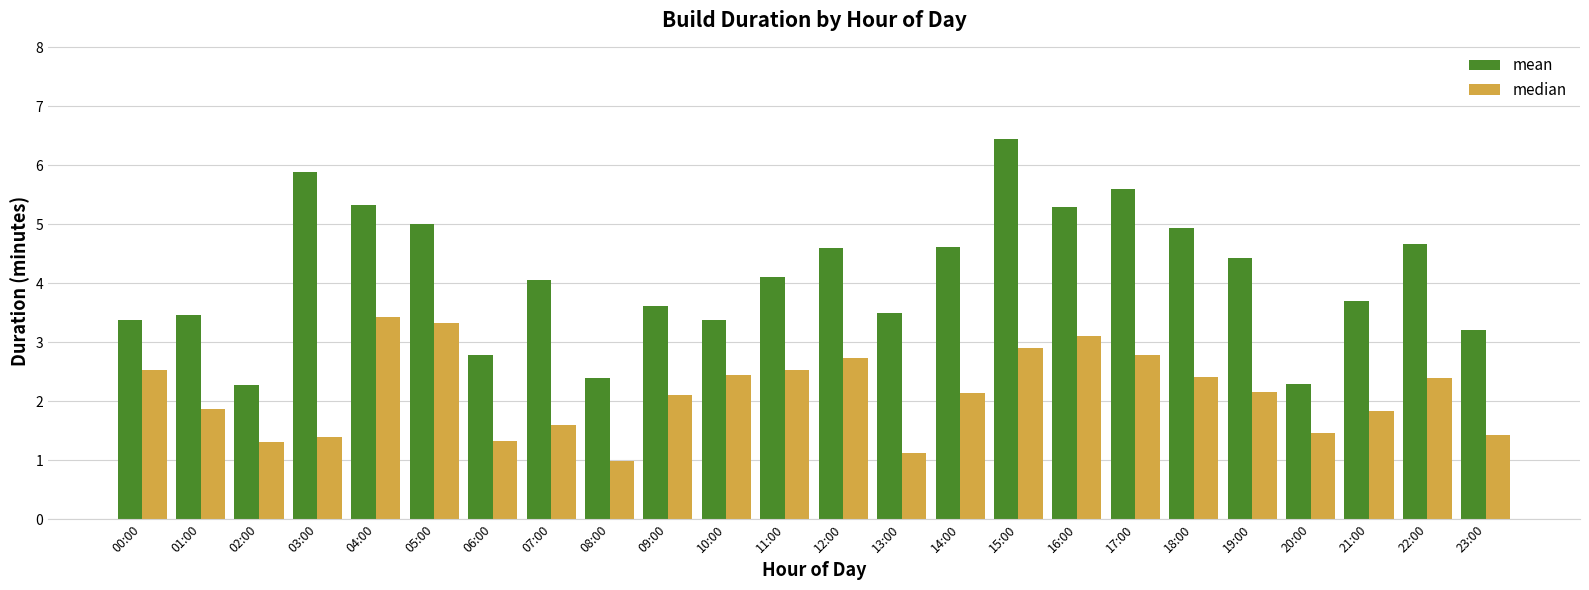

The value of median at 14:00 is 1.1. True or false?

False